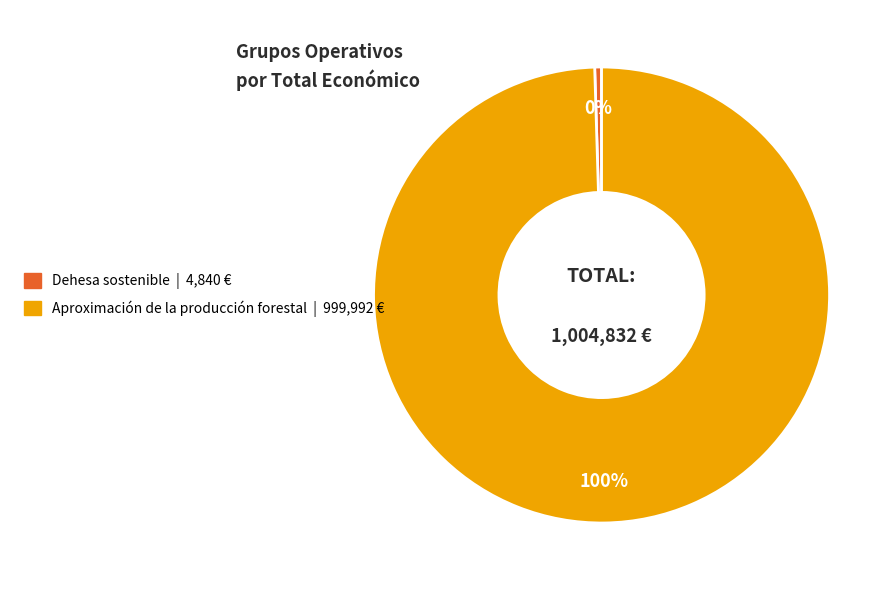

How many segments does this pie chart have?

2